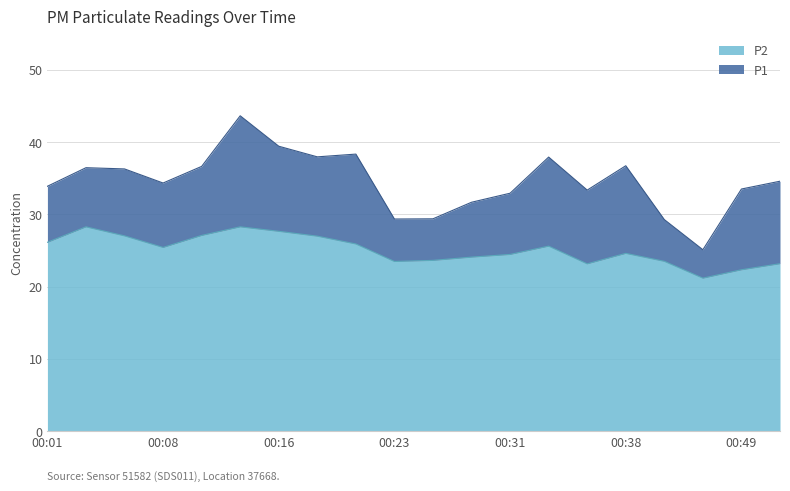

Rank the series by their average value, from highest to lowest.

P1, P2